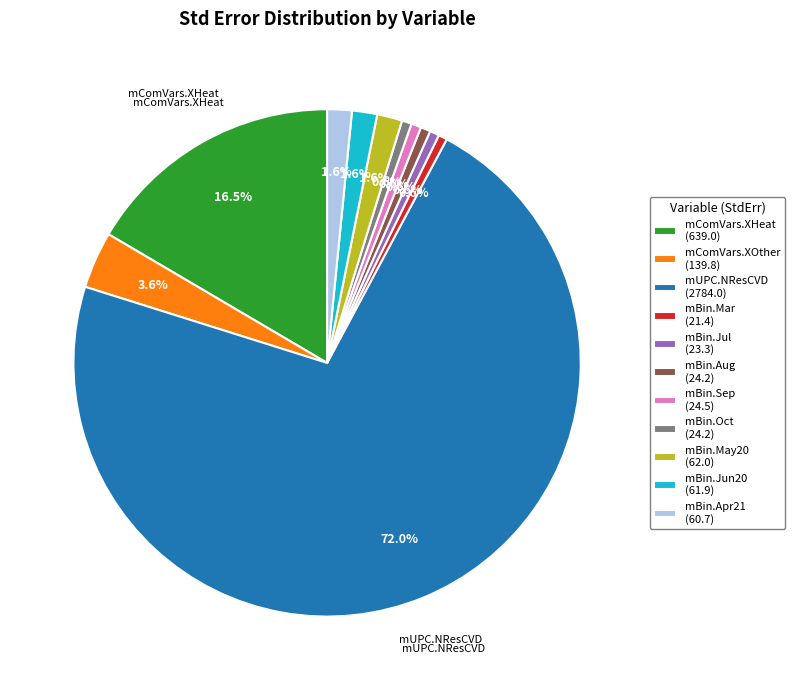

Is there any slice that represents more than half of the pie?

Yes